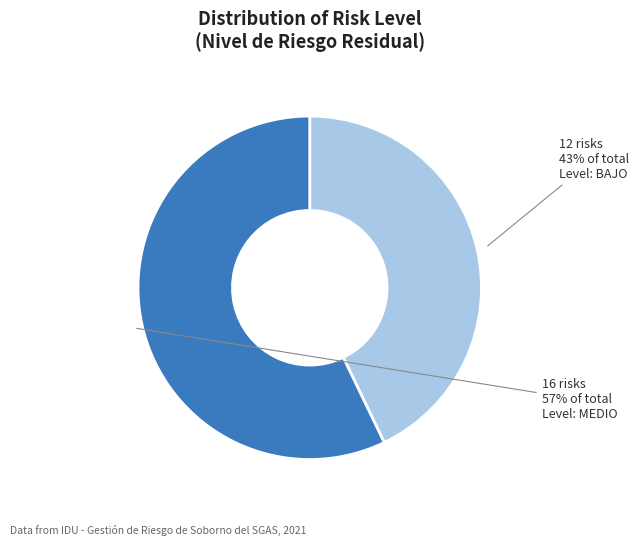

To the nearest percent, what is the difference between the largest and smallest slice percentages?

14%